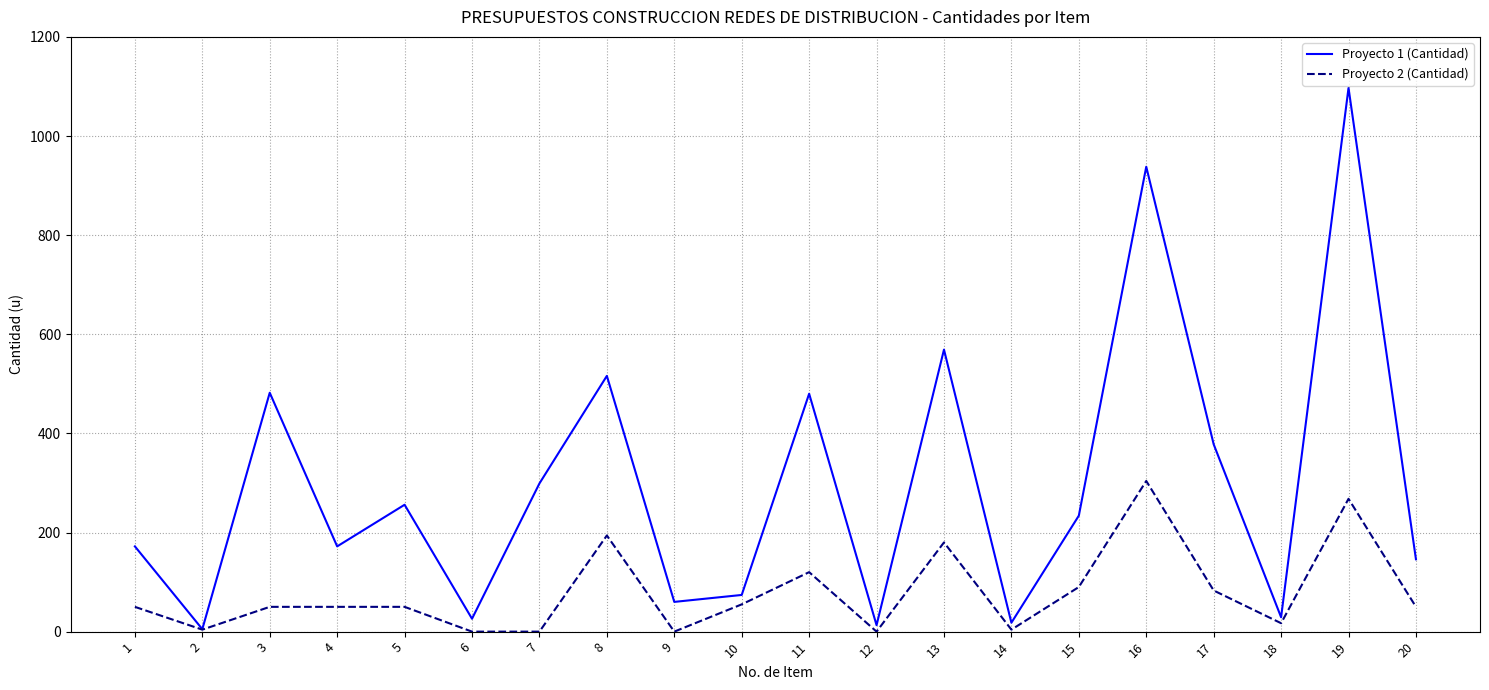

What is the greatest value displayed?

1097